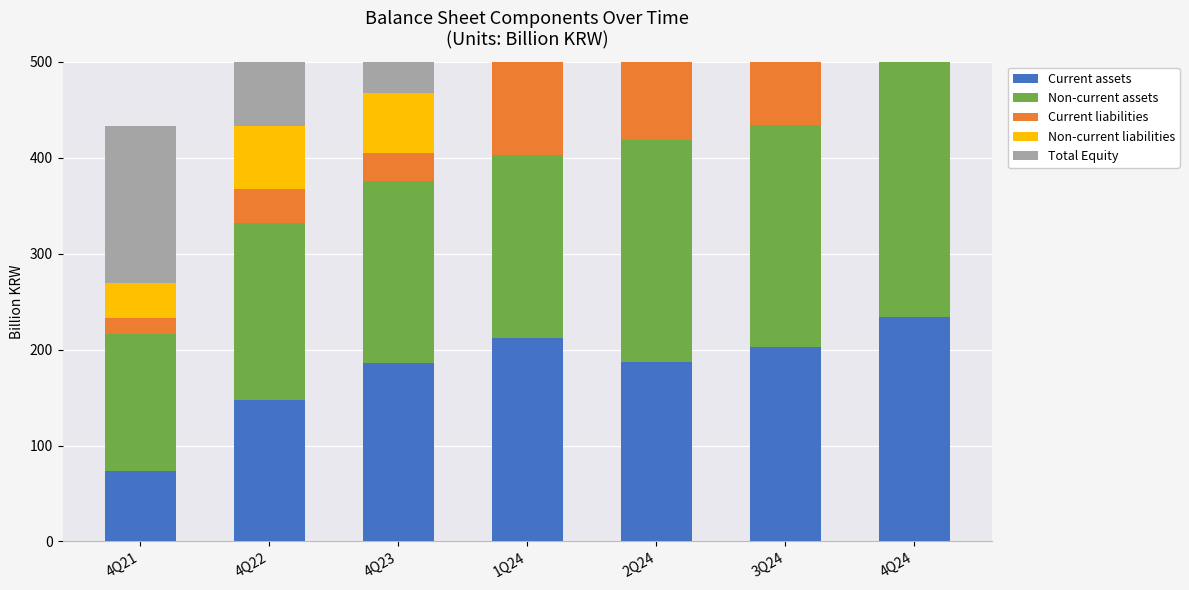

Rank the categories by Non-current liabilities value from lowest to highest.

3Q24, 2Q24, 1Q24, 4Q24, 4Q21, 4Q23, 4Q22